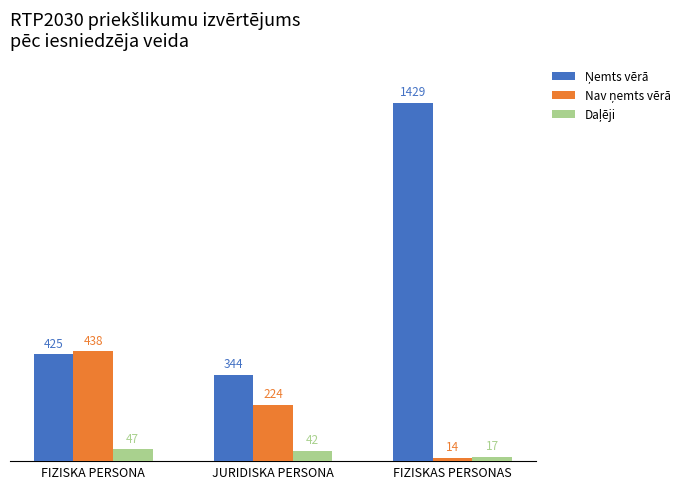

What is the total value across all series at JURIDISKA PERSONA?

610